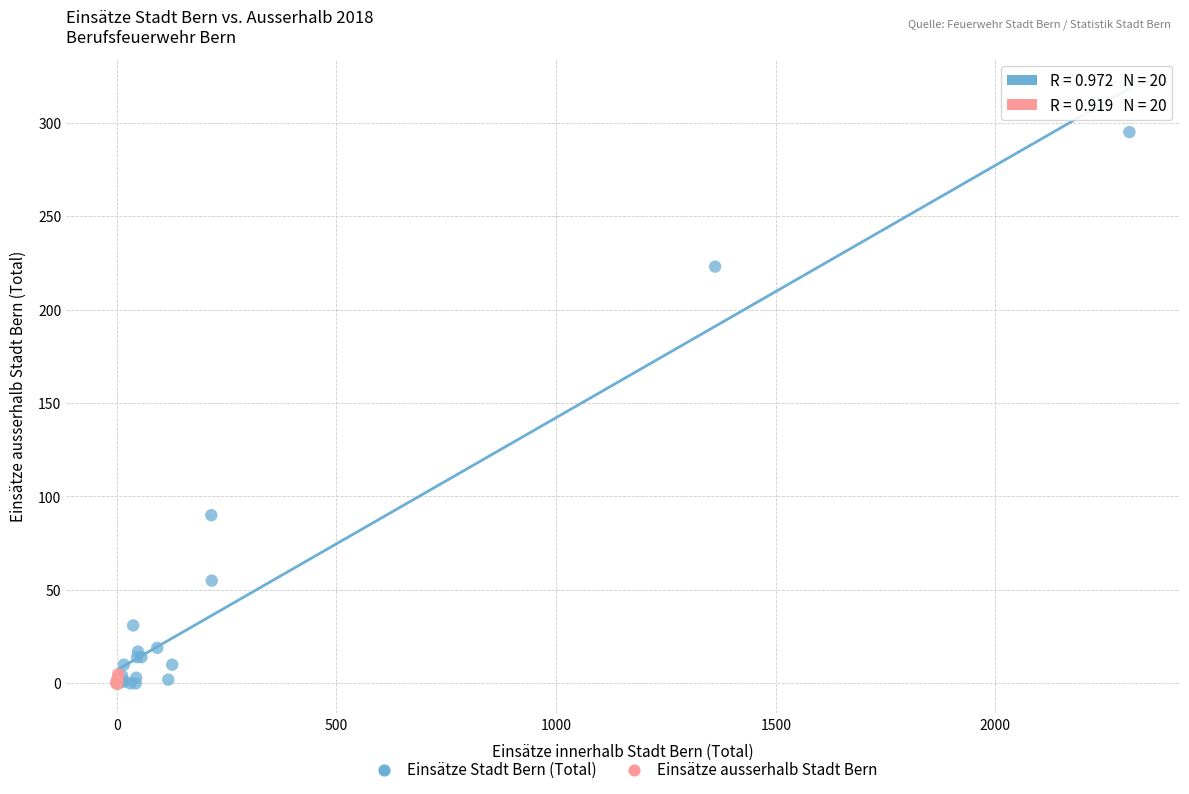

Which series has the widest spread of Y values?

Einsätze Stadt Bern (Total)